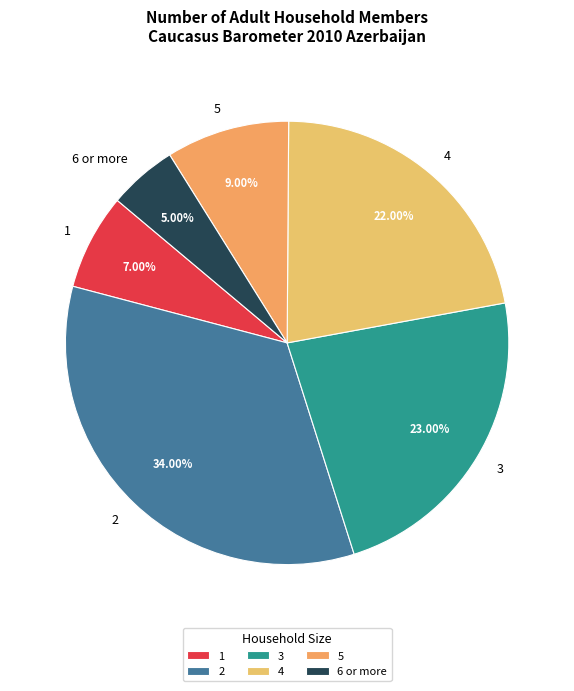

How many segments does this pie chart have?

6